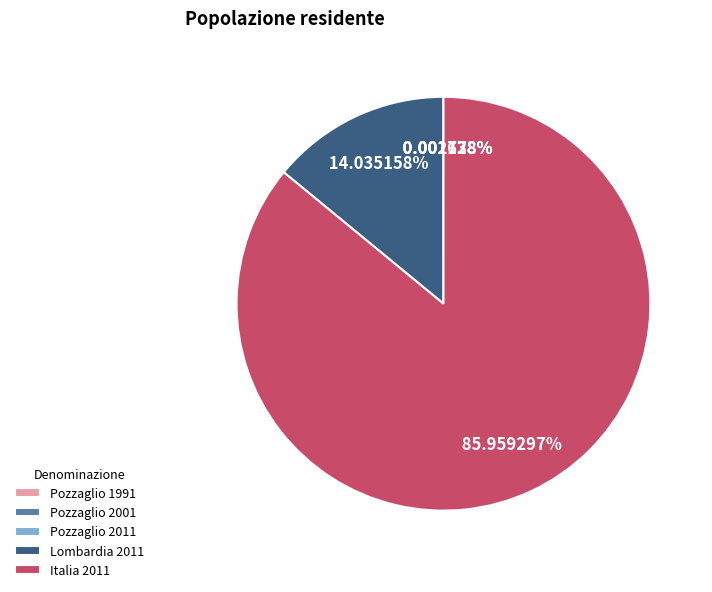

Is there any slice that represents more than half of the pie?

Yes